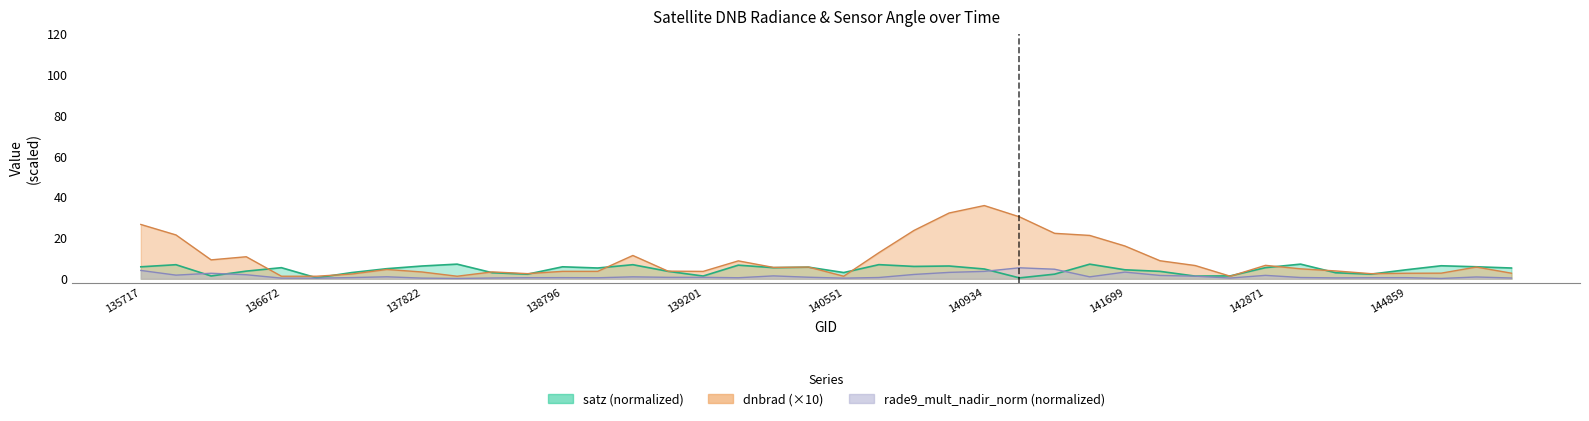

Which category has the highest value in the dnbrad series?

140934